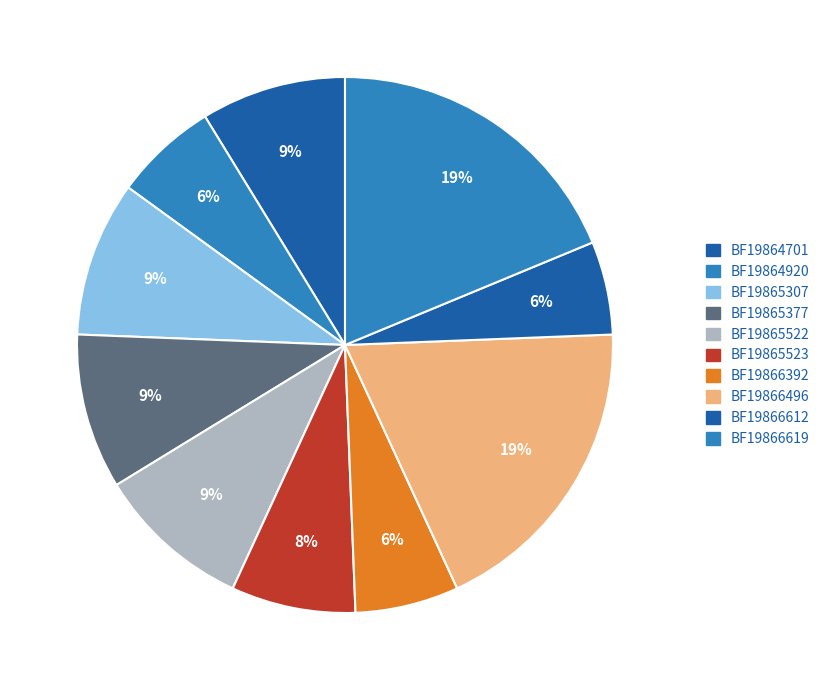

To the nearest percent, what is the difference between the BF19864920 and BF19866619 slice percentages?

12%